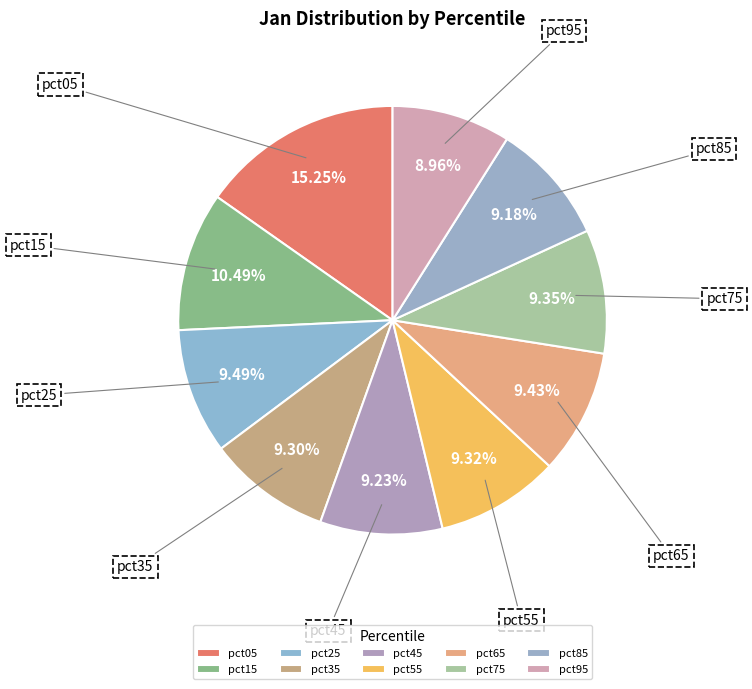

The pct65 slice represents 9% of the pie. True or false?

True